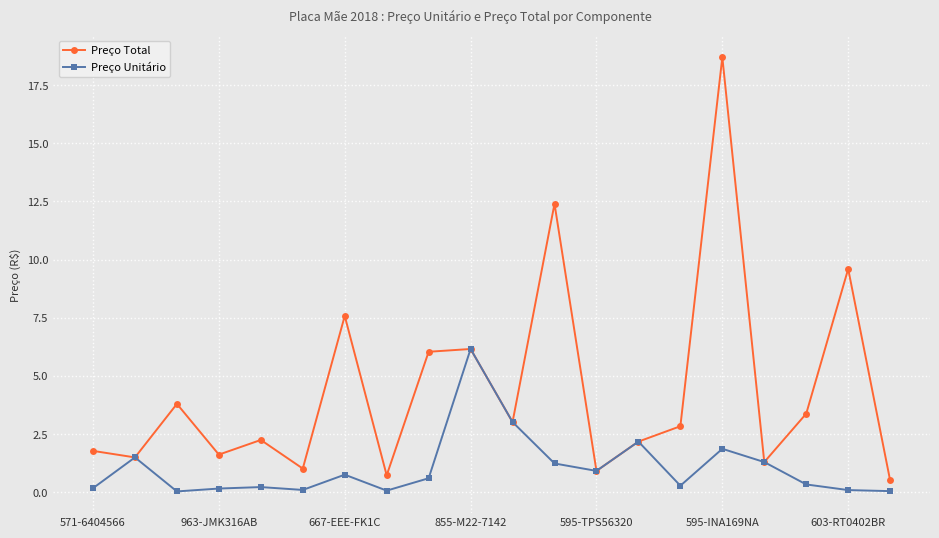

Which series has the widest spread of values?

Preço Total